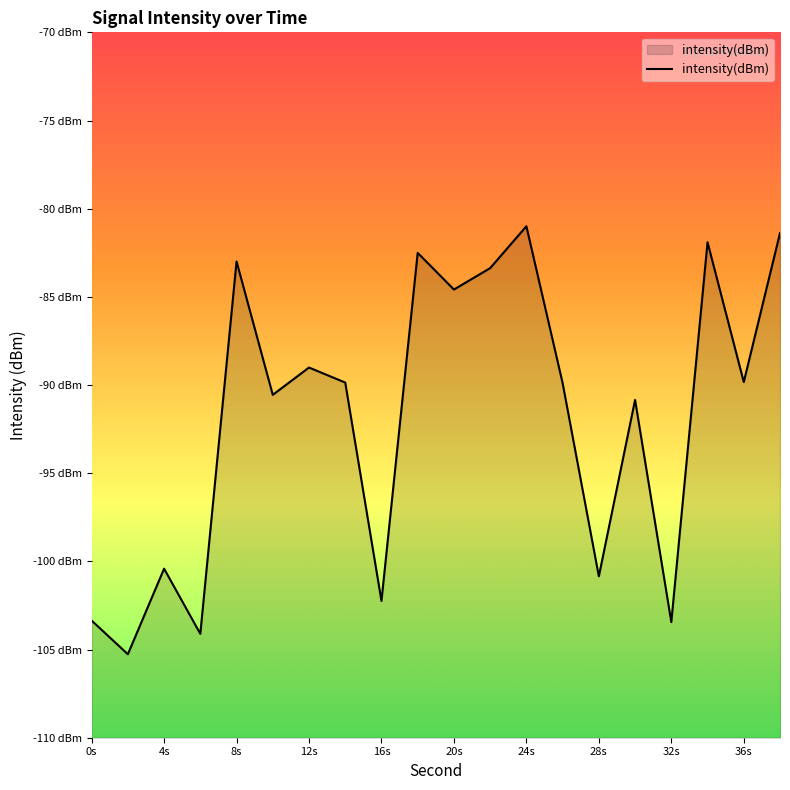

What is the difference between the maximum and minimum values?

24.3